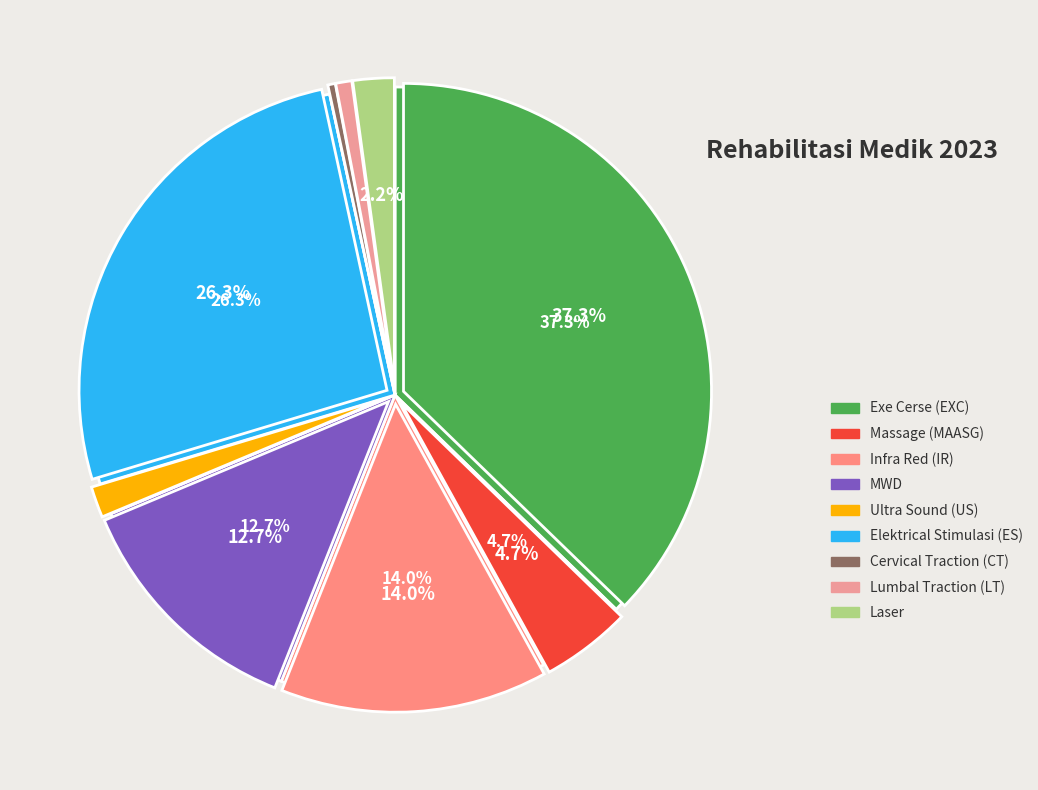

How many slices are in this pie chart?

9